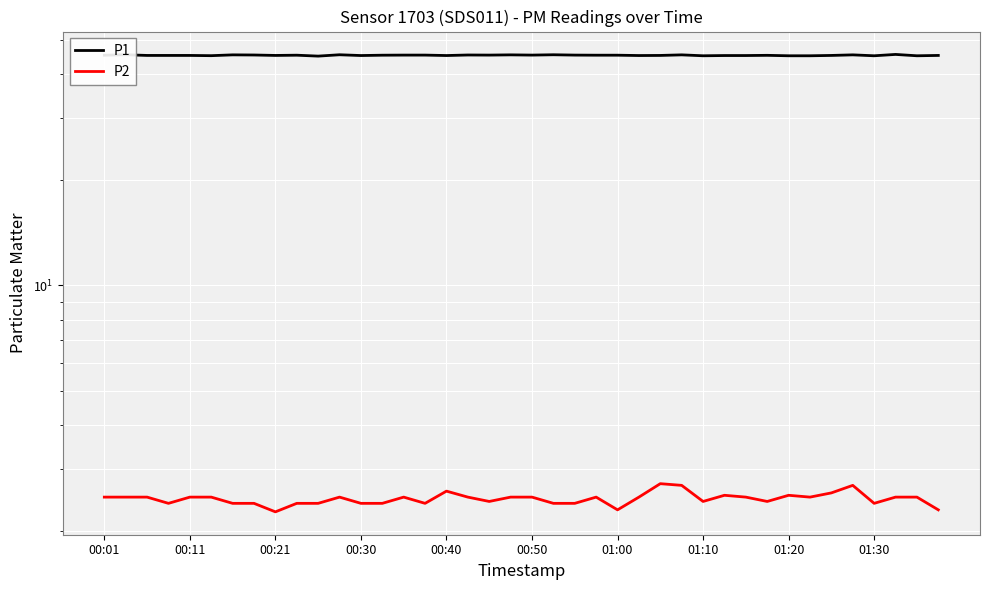

Reading left to right, transcribe all the data shown in this chart.

P1: 45.2	45.3	45.1	45.1	45.1	45.0	45.3	45.2	45.1	45.2	44.9	45.3	45.1	45.2	45.2	45.2	45.1	45.2	45.2	45.3	45.2	45.3	45.2	45.2	45.2	45.1	45.1	45.3	45.0	45.1	45.1	45.1	45.0	45.0	45.1	45.3	45.0	45.4	45.0	45.1
P2: 2.5	2.5	2.5	2.4	2.5	2.5	2.4	2.4	2.3	2.4	2.4	2.5	2.4	2.4	2.5	2.4	2.6	2.5	2.4	2.5	2.5	2.4	2.4	2.5	2.3	2.5	2.7	2.7	2.4	2.5	2.5	2.4	2.5	2.5	2.6	2.7	2.4	2.5	2.5	2.3